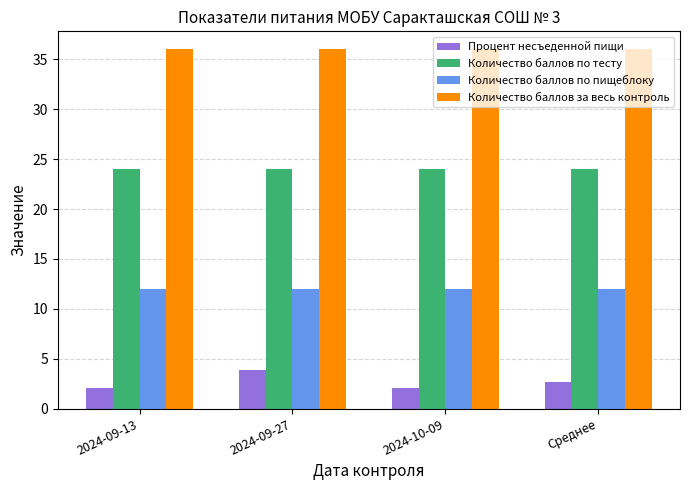

What are all the series names shown in the legend?

Процент несъеденной пищи, Количество баллов по тесту, Количество баллов по пищеблоку, Количество баллов за весь контроль